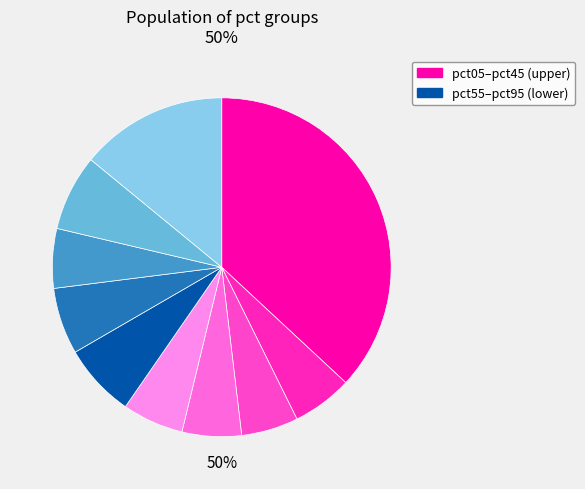

The pct25 slice represents 15% of the pie. True or false?

False